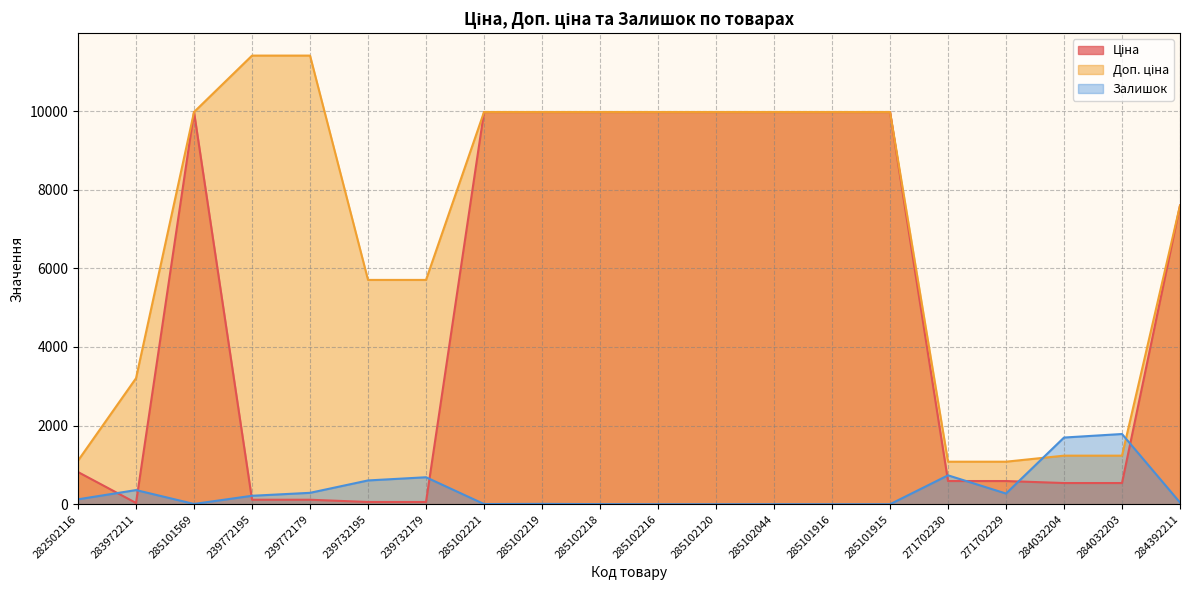

The value of Залишок at 271702230 is 735.0. True or false?

True